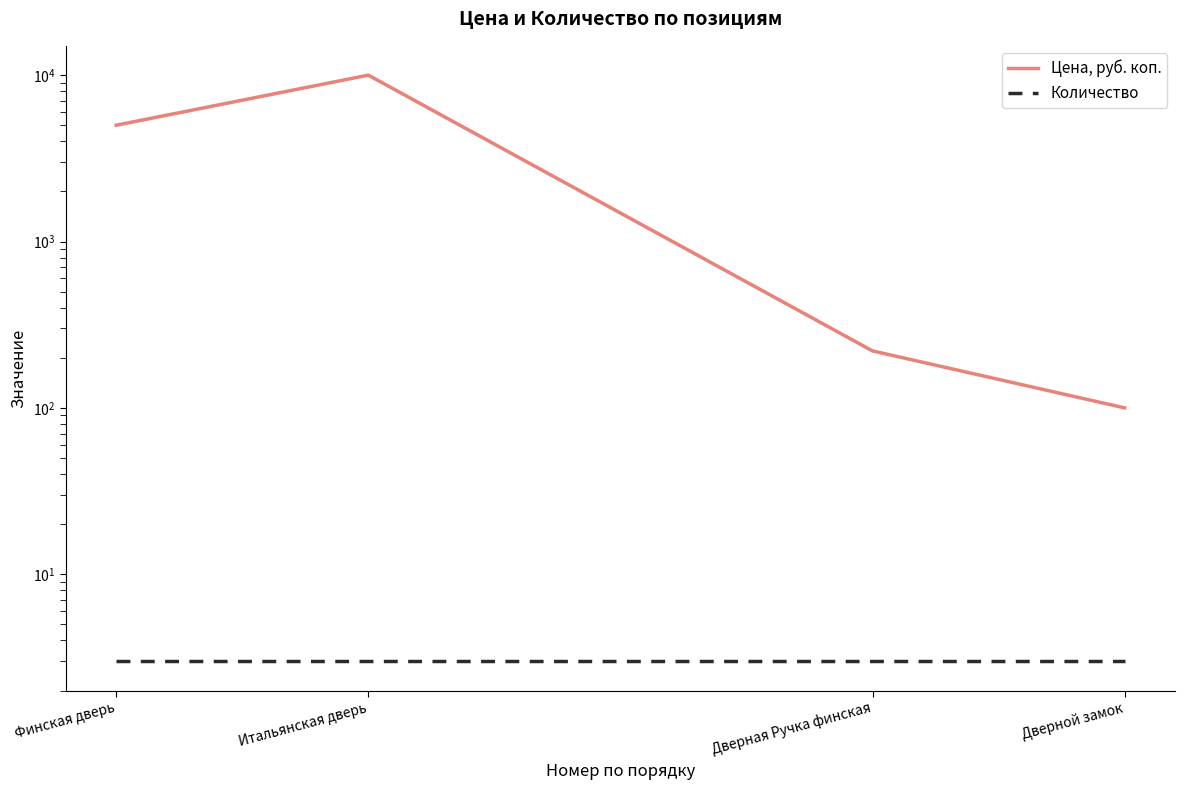

Between Финская дверь and Дверной замок, which is larger?

Финская дверь